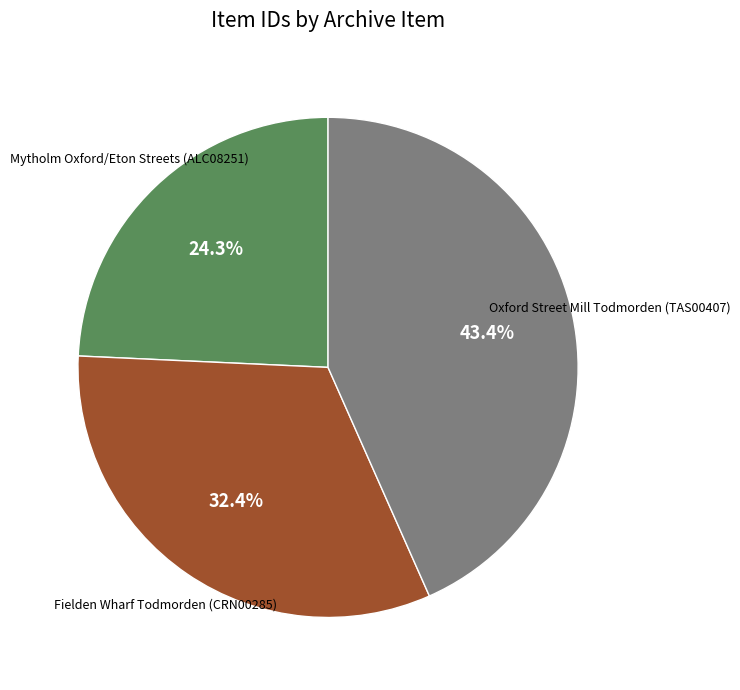

Does any single category account for the majority?

No